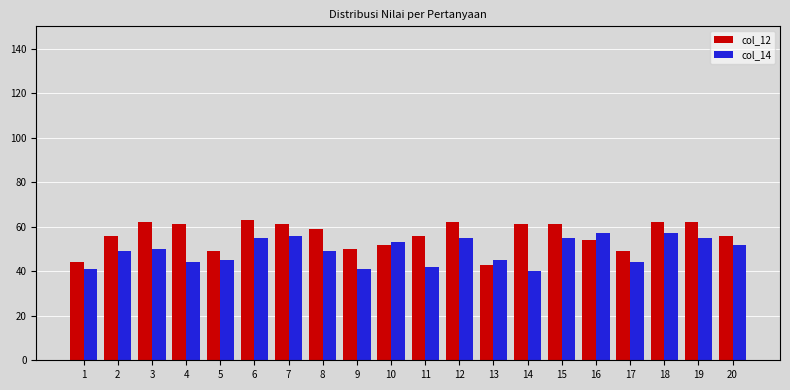

Reading left to right, extract all data points from this chart.

col_12: 44	56	62	61	49	63	61	59	50	52	56	62	43	61	61	54	49	62	62	56
col_14: 41	49	50	44	45	55	56	49	41	53	42	55	45	40	55	57	44	57	55	52